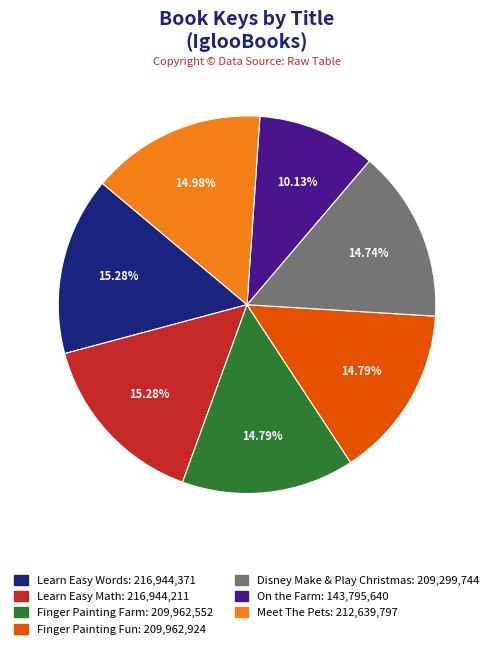

Is there any slice that represents more than half of the pie?

No